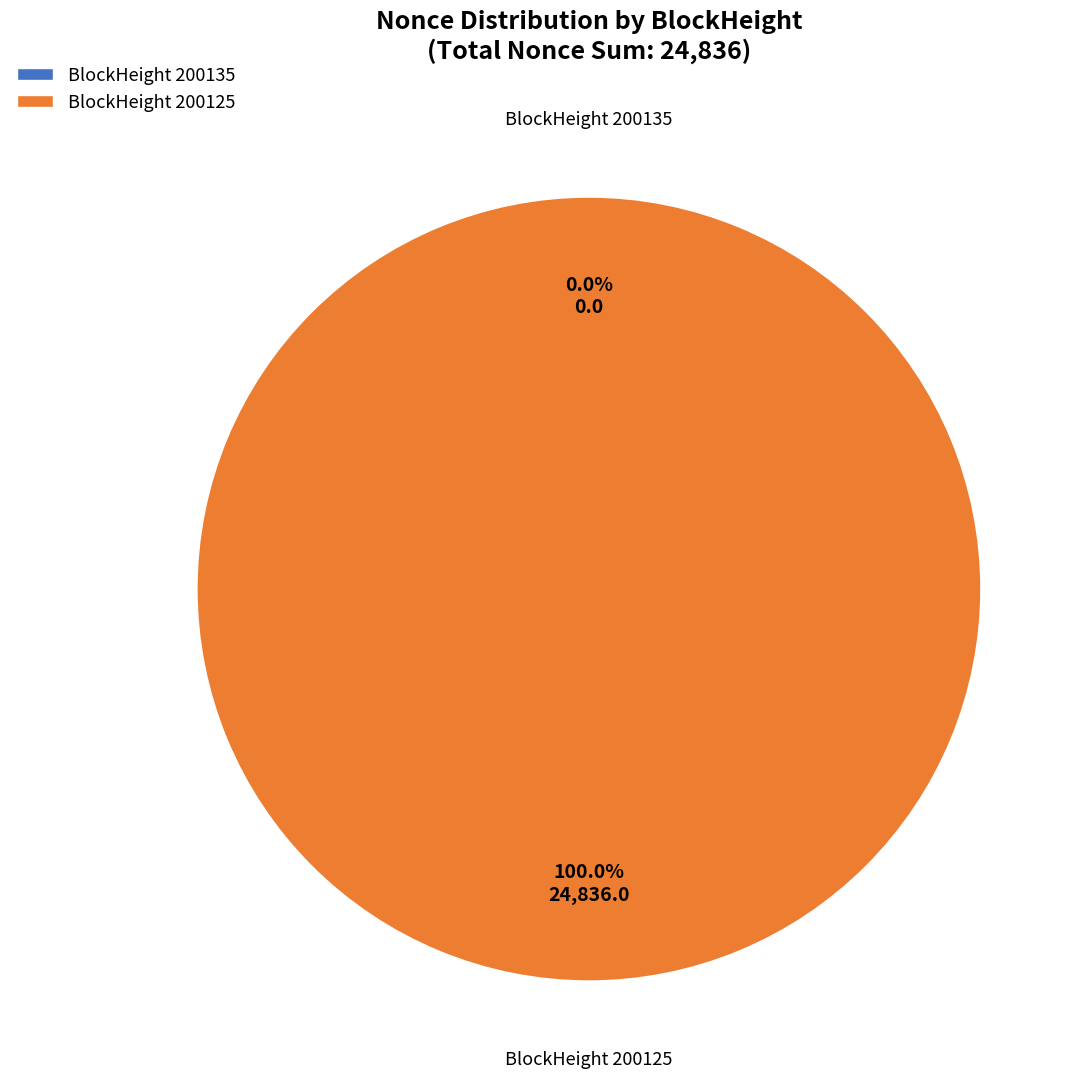

To the nearest percent, what is the difference between the 200135 and 200125 slice percentages?

100%